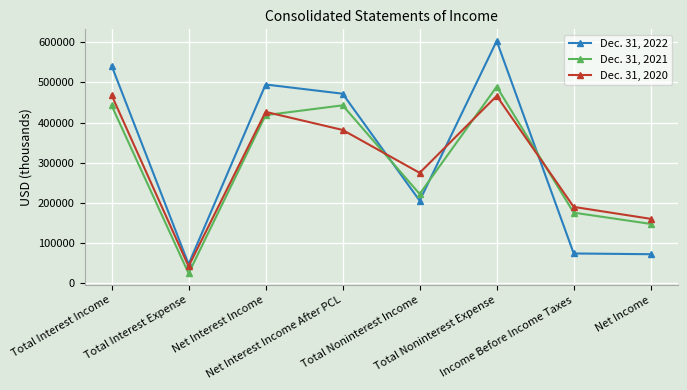

True or false: Dec. 31, 2021 and Dec. 31, 2022 intersect in this chart.

True